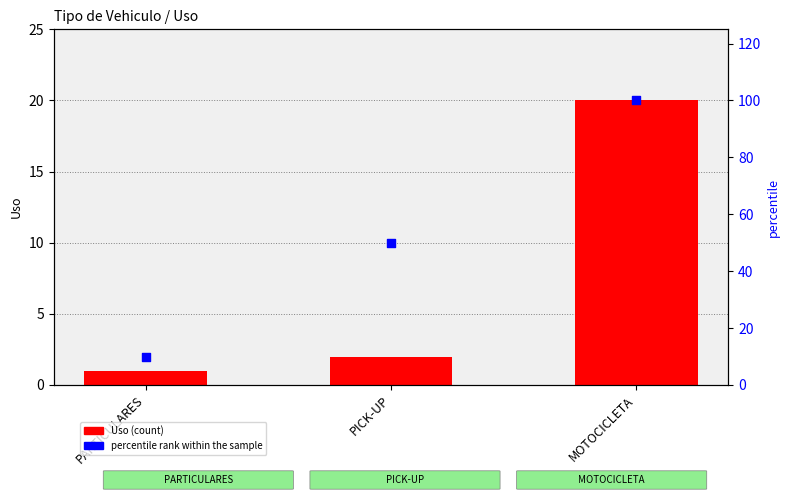

At how many categories does at least one series exceed 21?

2